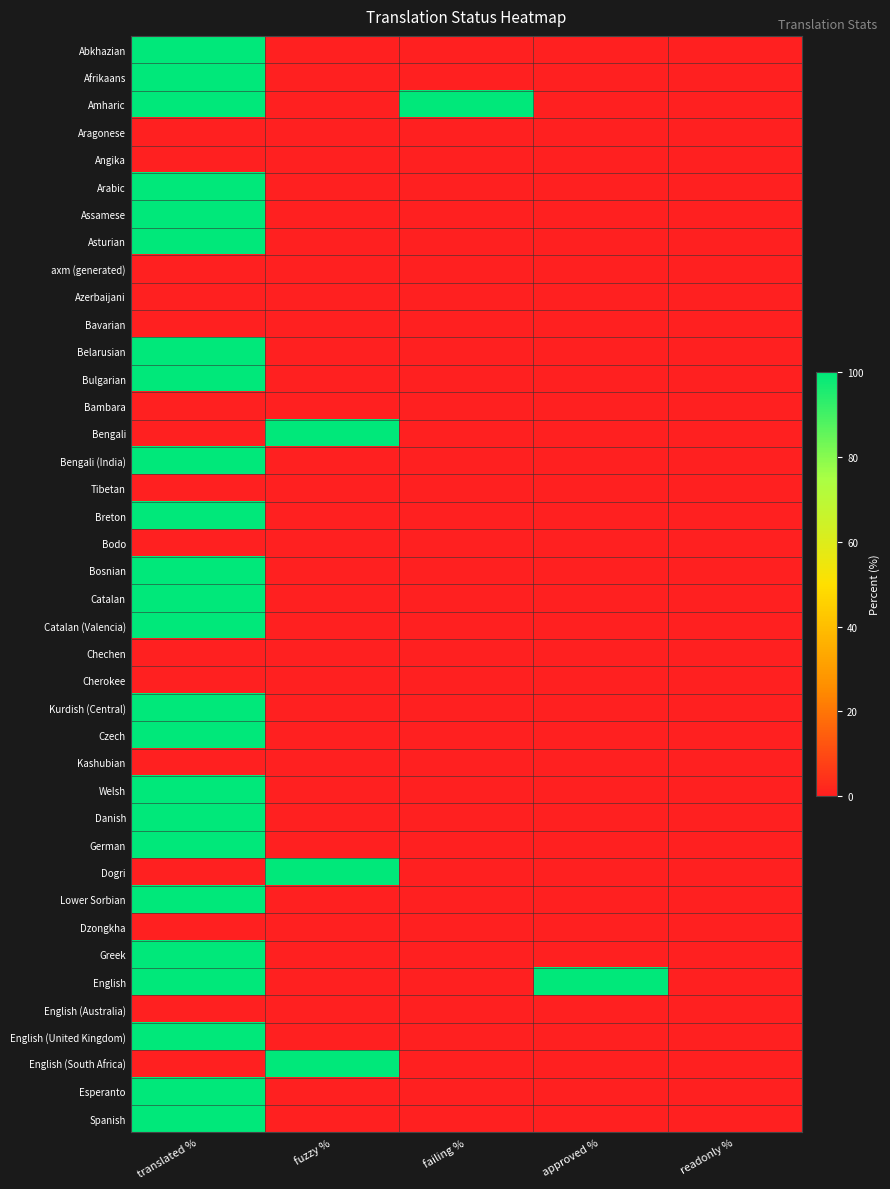

Which series has the largest total across all categories?

Amharic